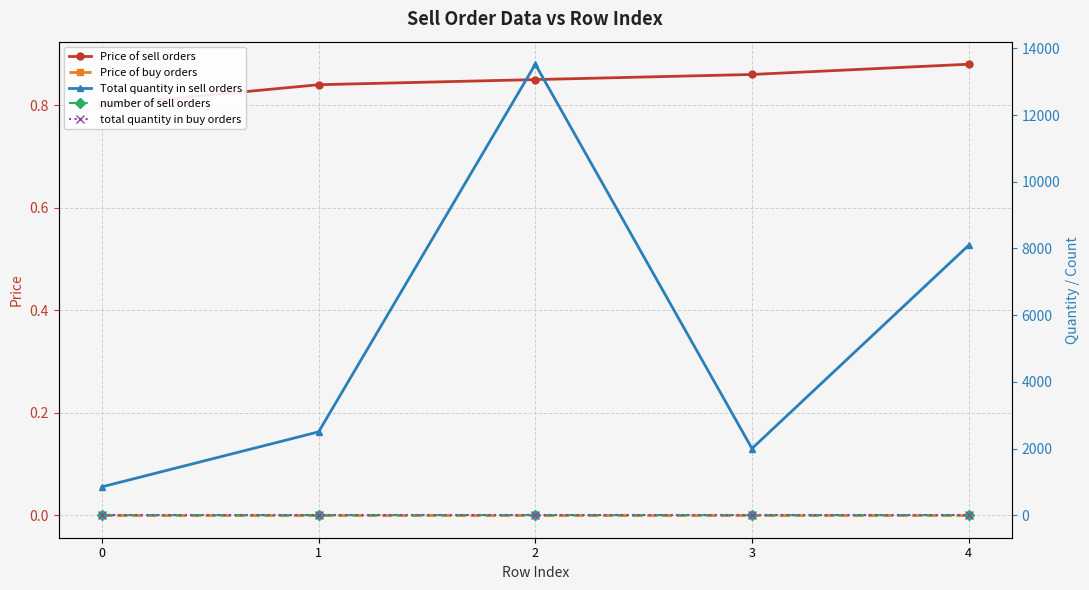

What is the sum of all Price of sell orders values?

4.2